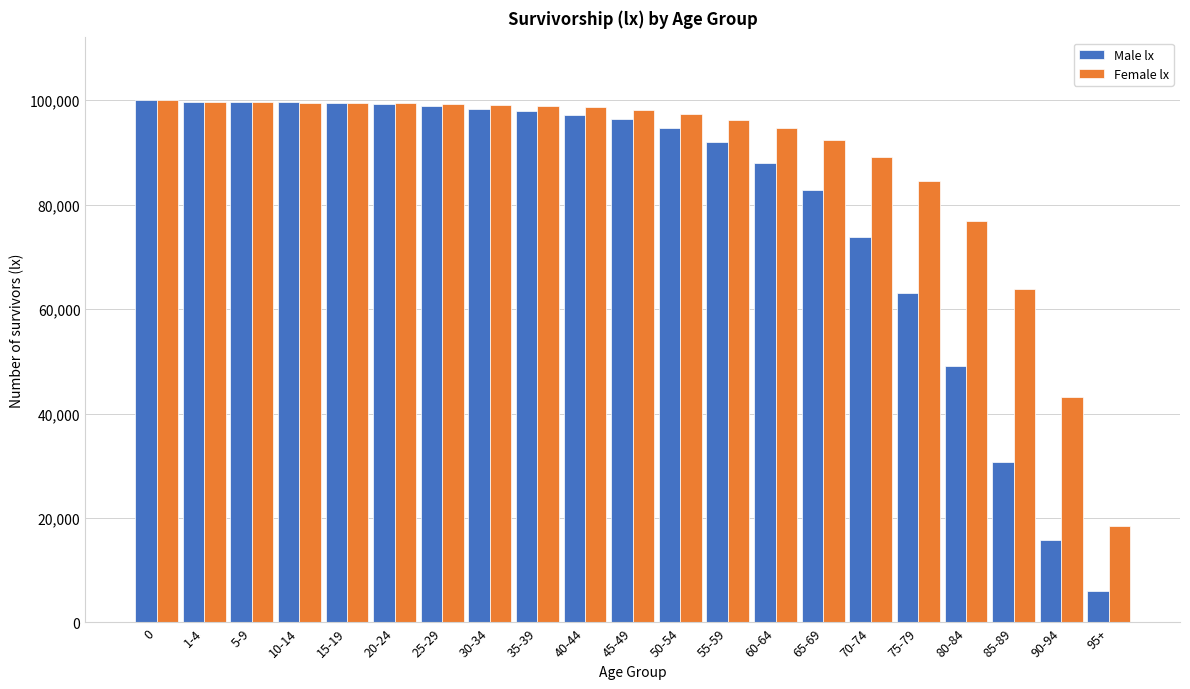

What is the difference between the highest and lowest values at 90-94?

27412